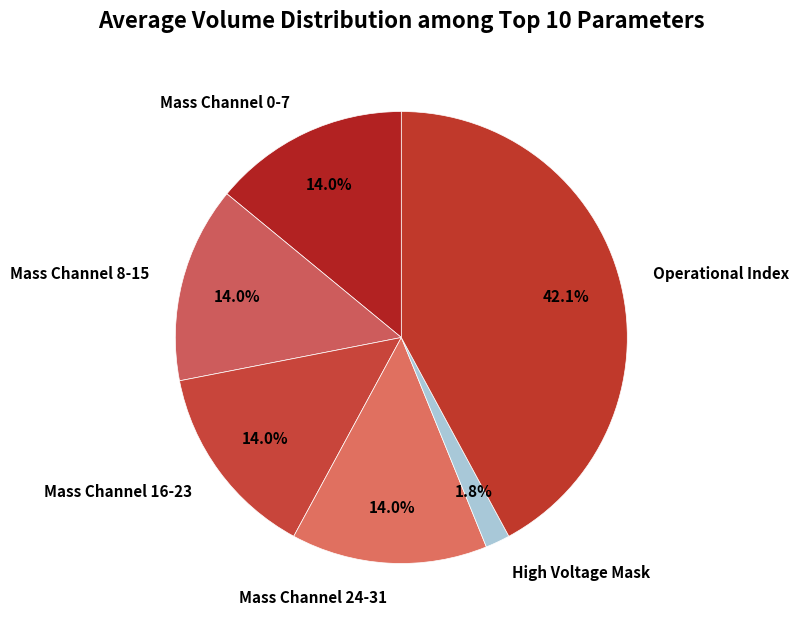

Which category has the biggest portion of the pie?

Operational Index